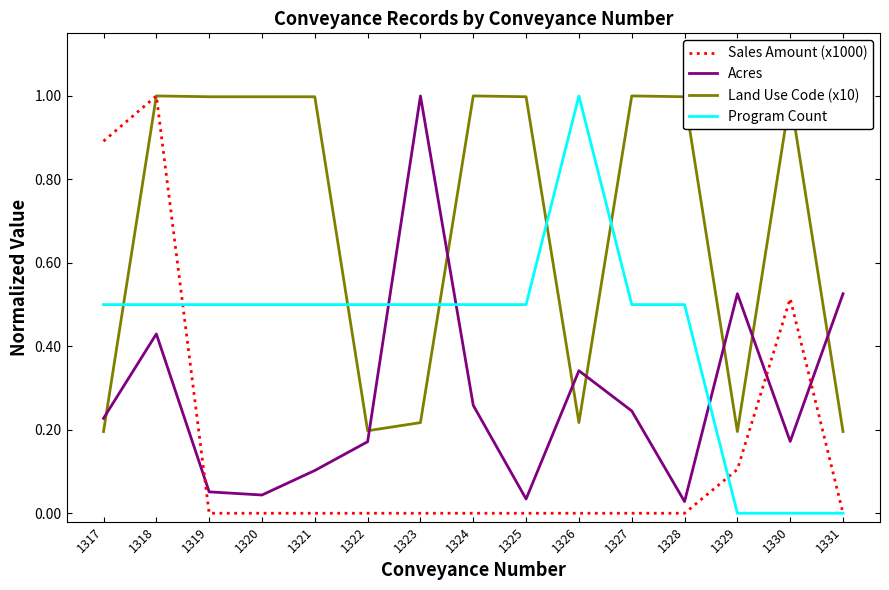

Is it true that Land Use Code (x10) equals 1.6 at 1327?

False